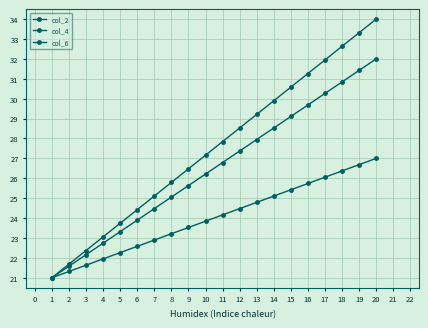

Does the chart have visible grid lines?

Yes